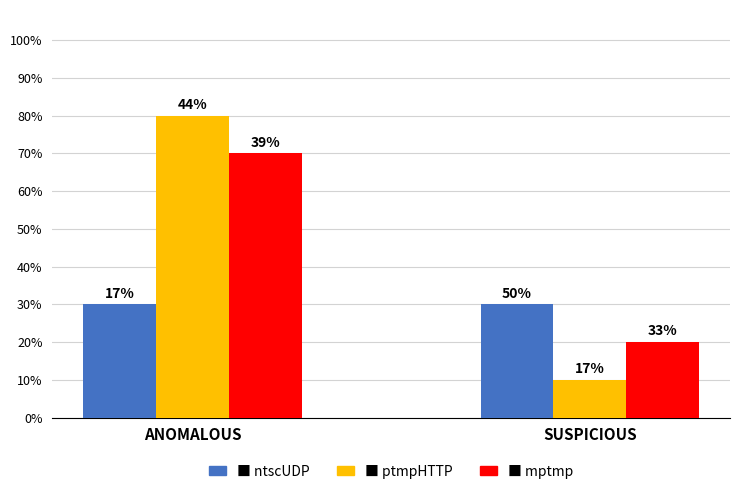

Are the bars grouped side by side (vs. stacked)?

Yes